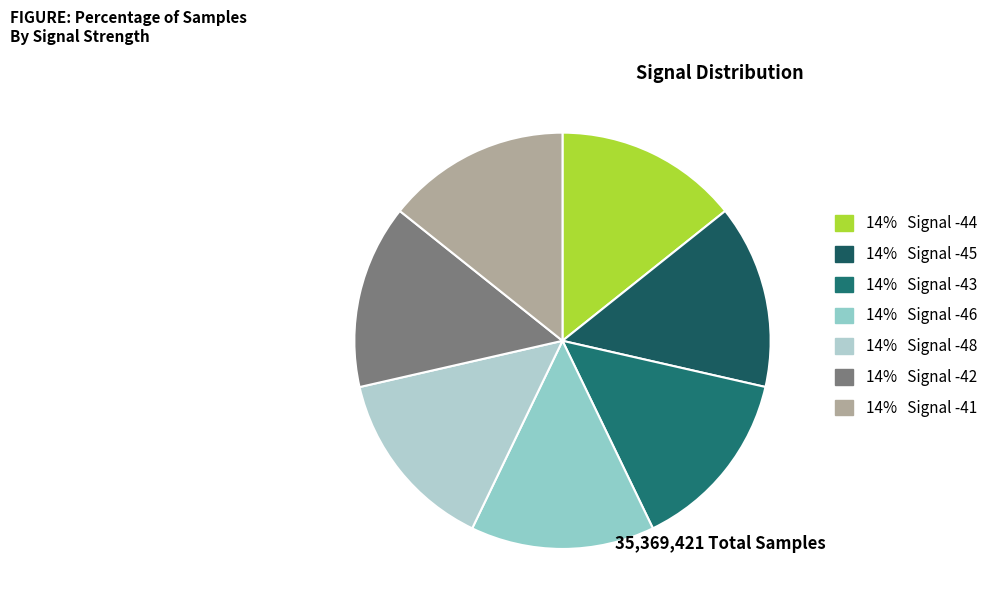

Is there a majority slice in this chart?

No